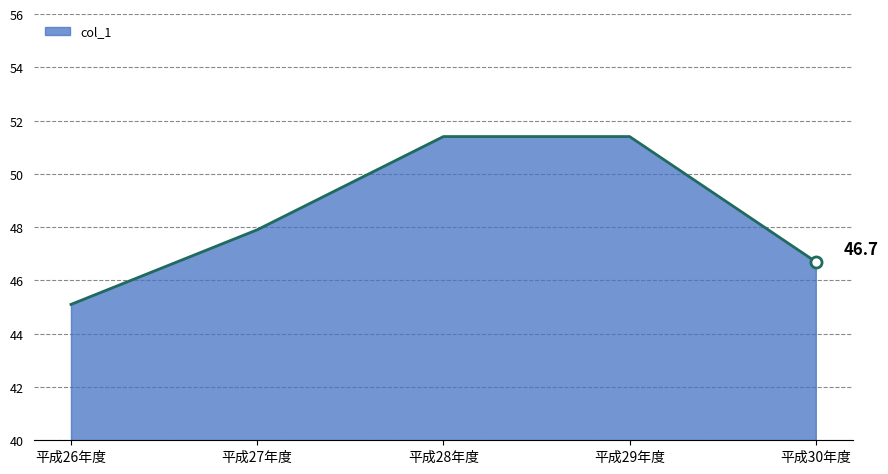

Between 平成26年度 and 平成28年度, which is larger?

平成28年度